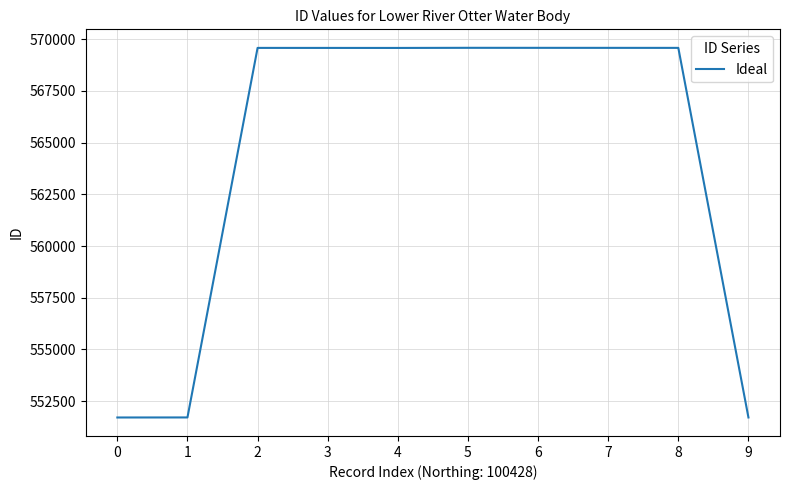

What is the change in value from 2 to 6?

+3